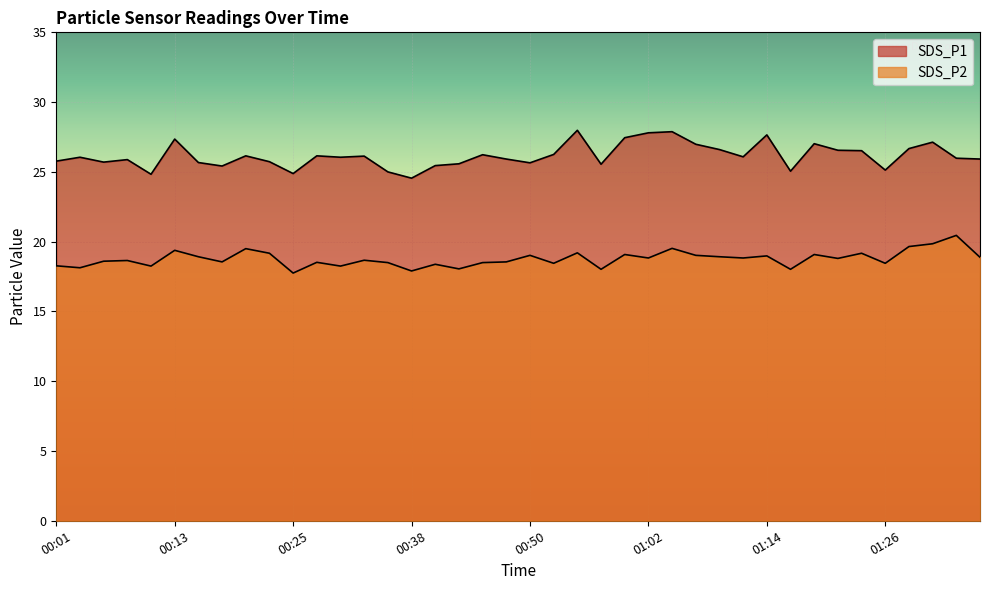

How many interior local peaks does the SDS_P1 series have?

12